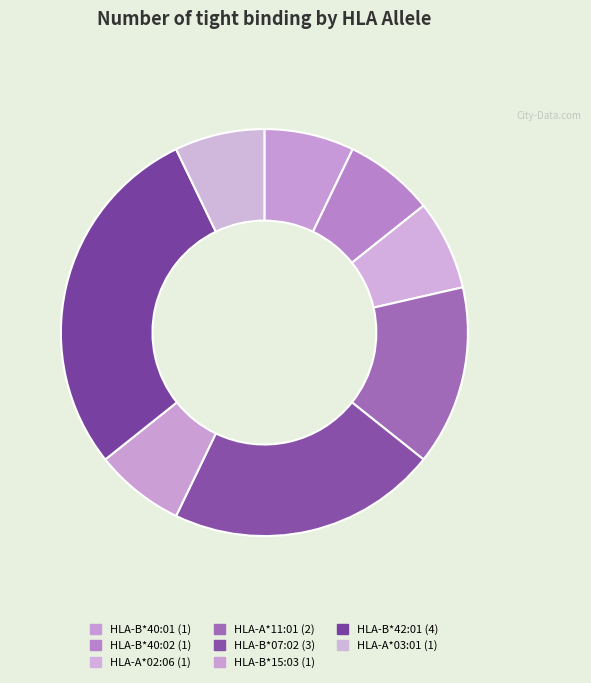

Rank the categories by value from lowest to highest.

HLA-B*40:01, HLA-B*40:02, HLA-A*02:06, HLA-B*15:03, HLA-A*03:01, HLA-A*11:01, HLA-B*07:02, HLA-B*42:01